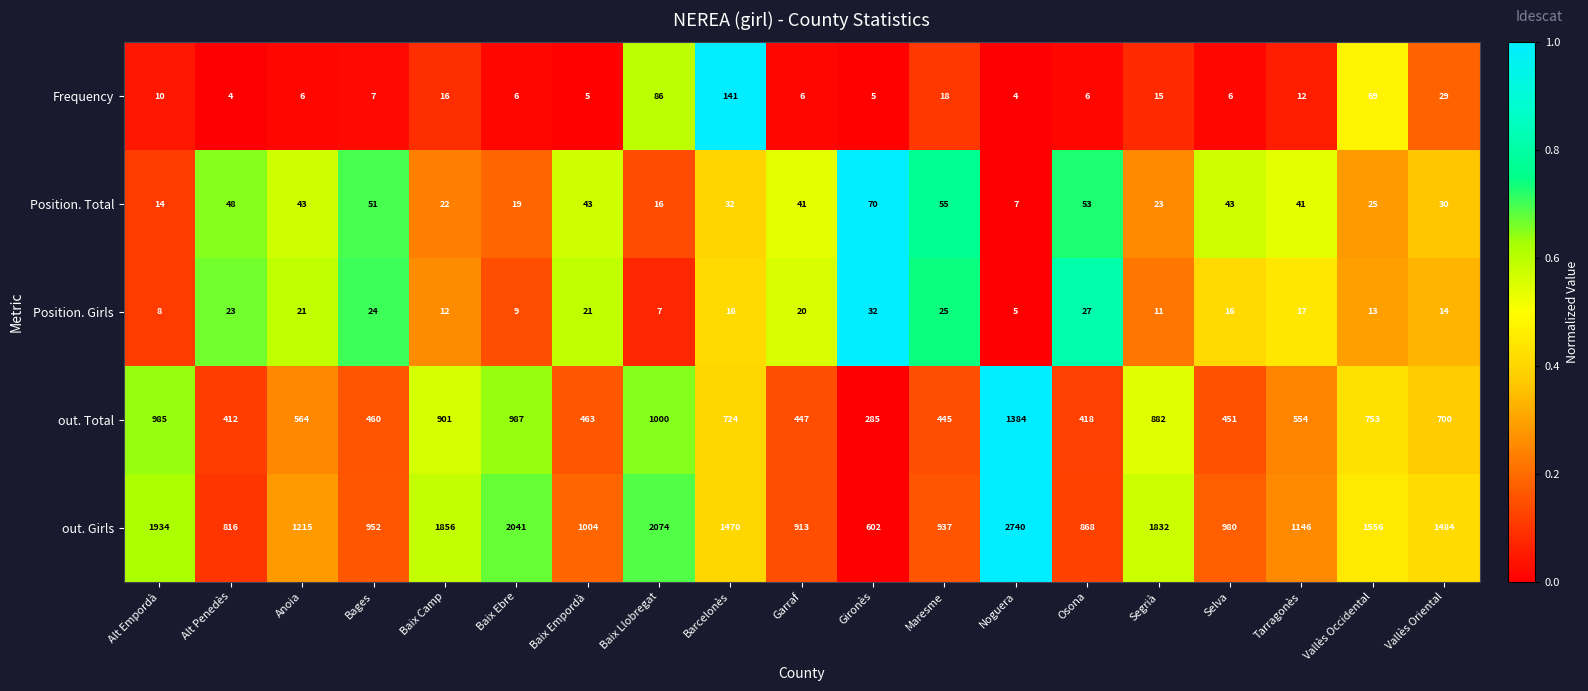

The value of Position. Total at Baix Empordà is 67. True or false?

False